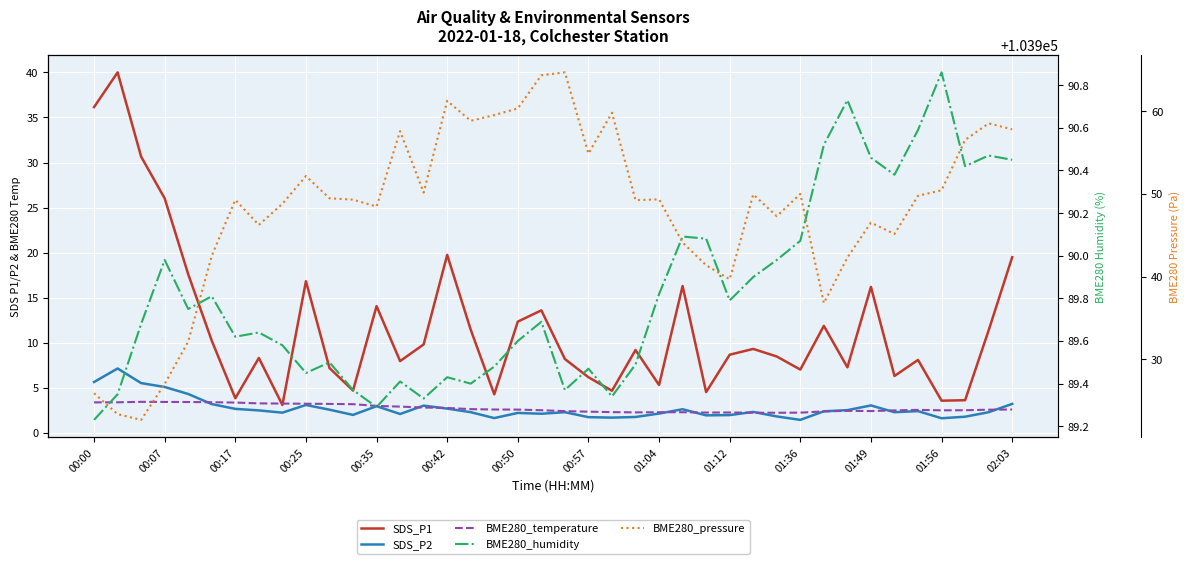

What are all the series names shown in the legend?

SDS_P1, SDS_P2, BME280_temperature, BME280_humidity, BME280_pressure